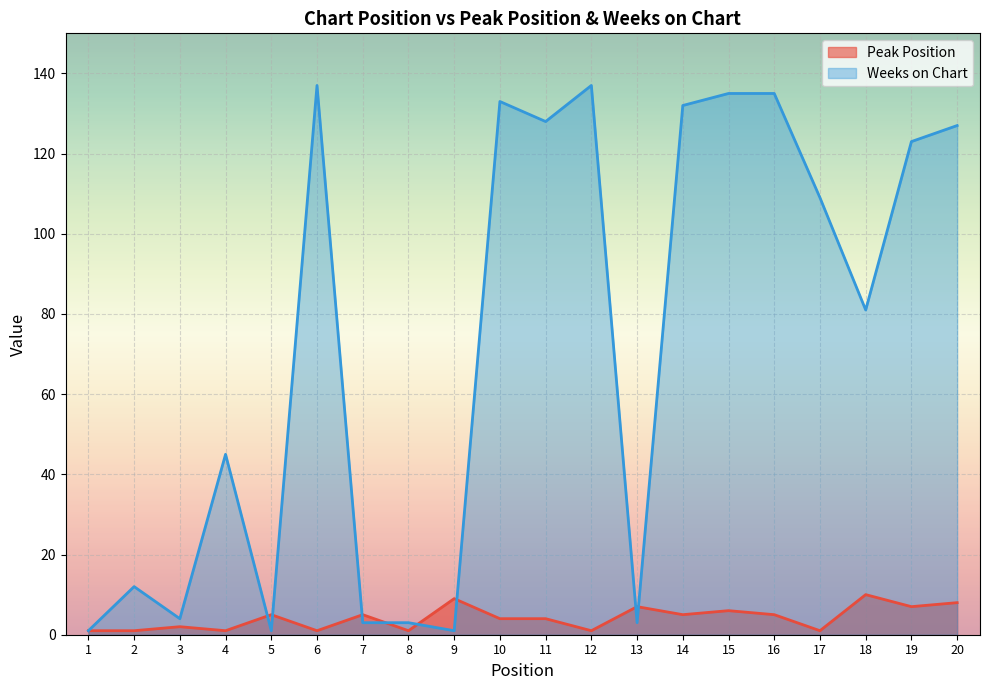

What are all the series names shown in the legend?

Peak Position, Weeks on Chart